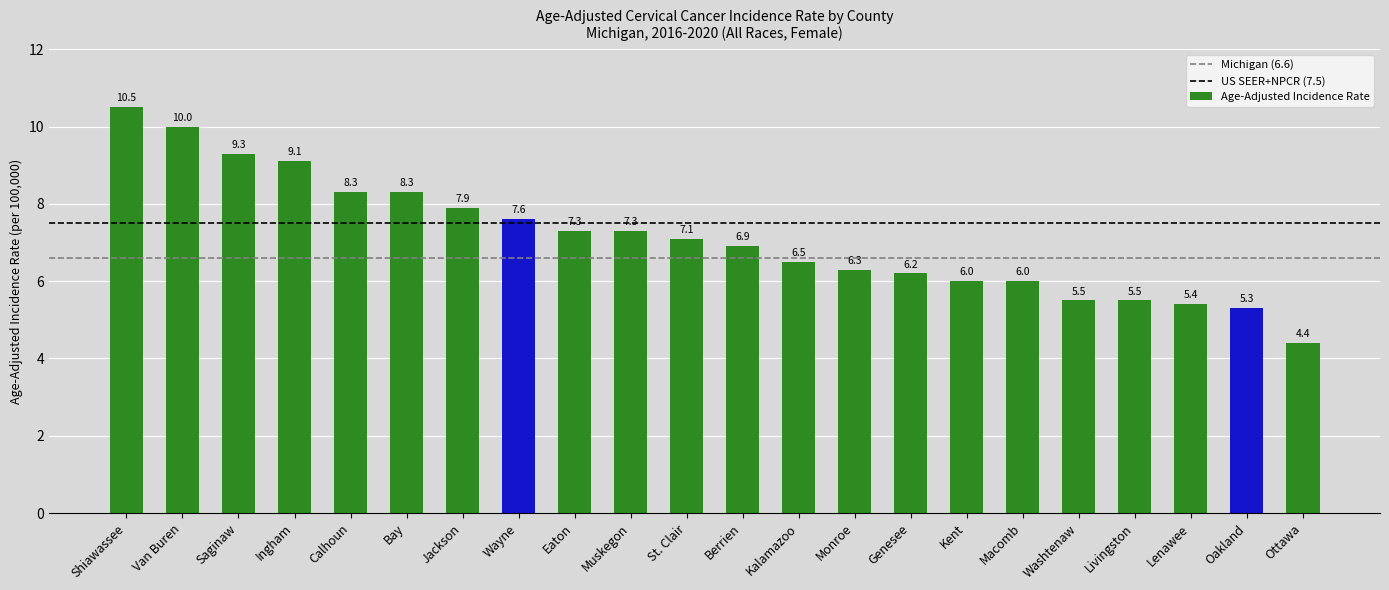

Which has a higher value, Monroe or Ingham?

Ingham